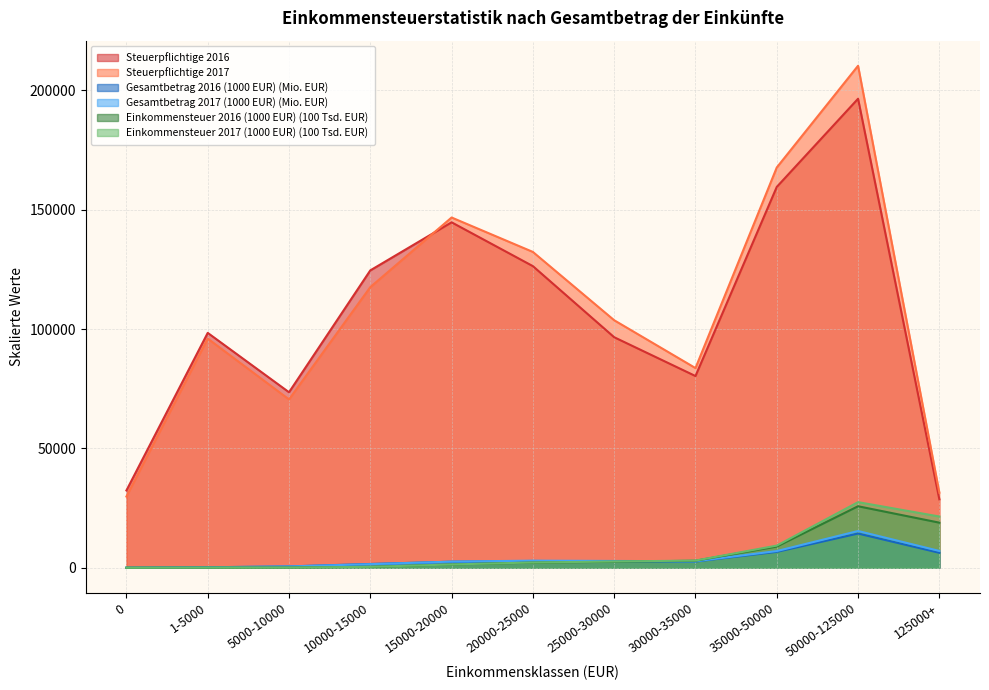

True or false: Einkommensteuer 2017 (1000 EUR) and Steuerpflichtige 2016 cross at least once.

False